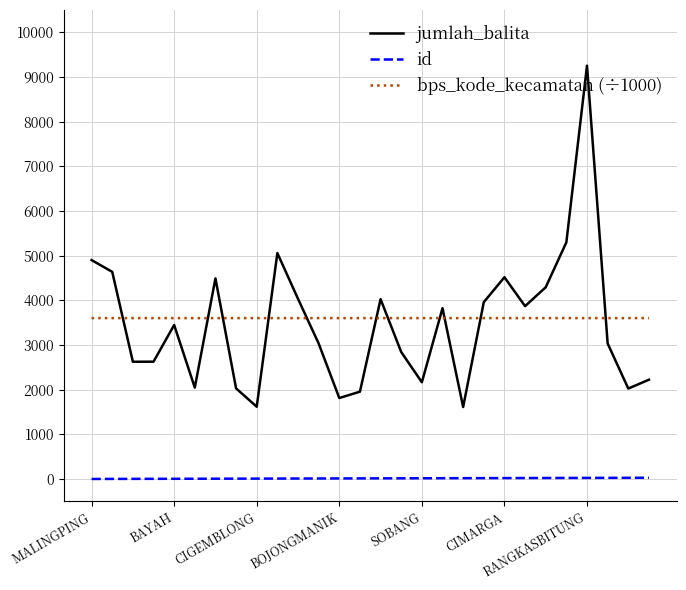

List the series in order of their peak value, highest first.

jumlah_balita, bps_kode_kecamatan (÷1000), id